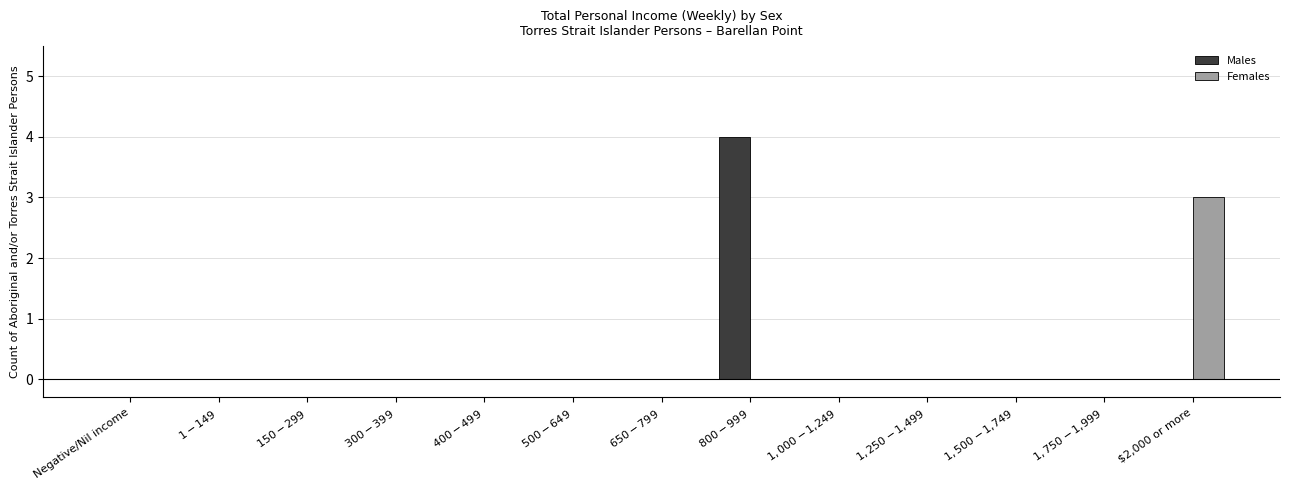

What is the greatest value displayed?

4